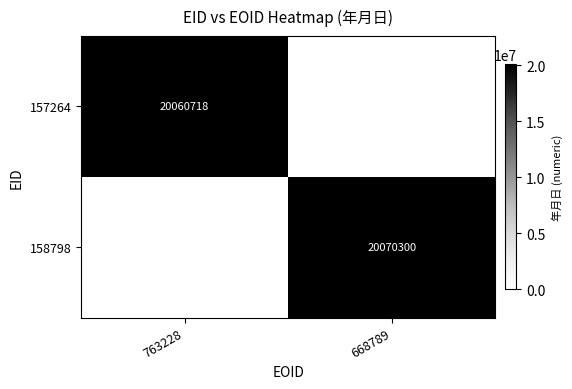

What is the total value across all series at 668789?

20070300